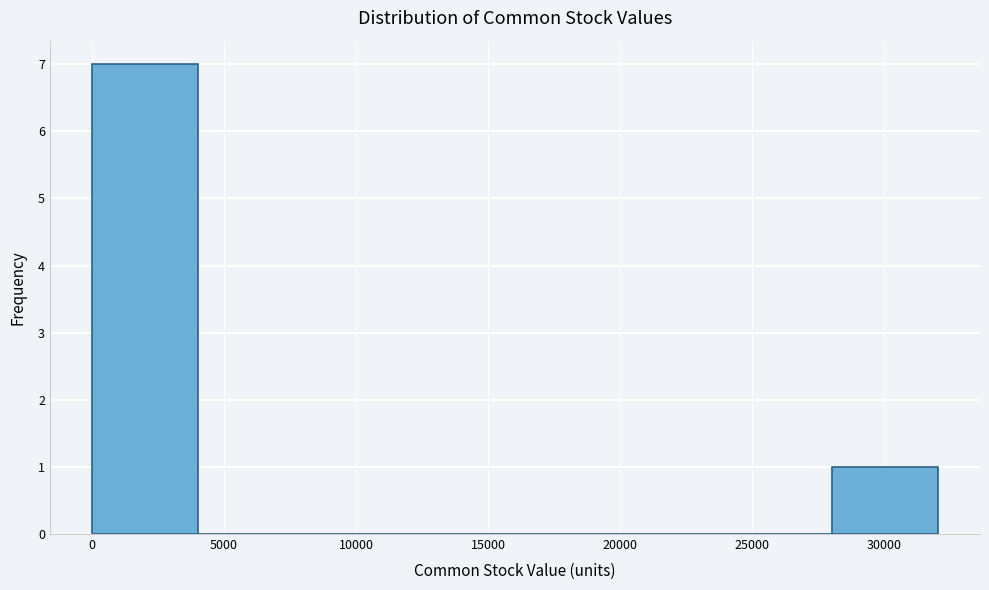

What is the height of the bar covering 28000 to 32000 on the x-axis? Neither the bar edges nor the heights are printed on the chart, so give them approximately, as read against the axes.

1